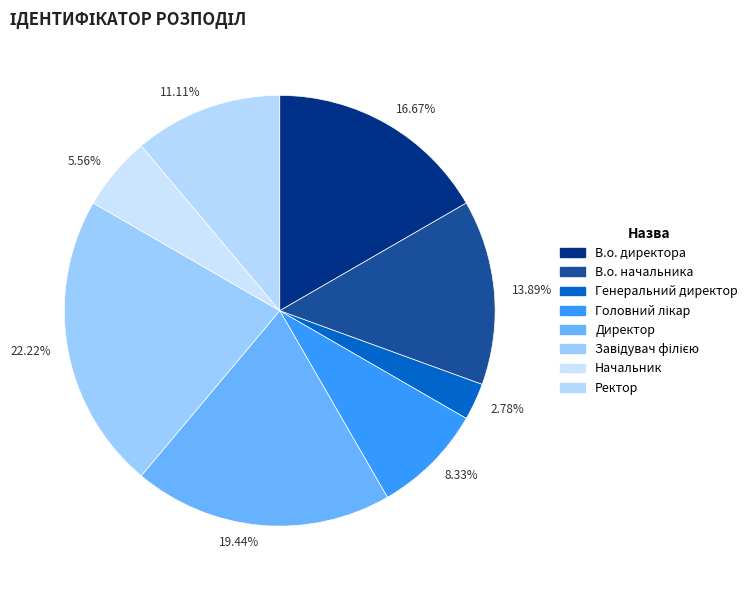

Combined, do 11.11% and 2.78% account for over 50%?

No